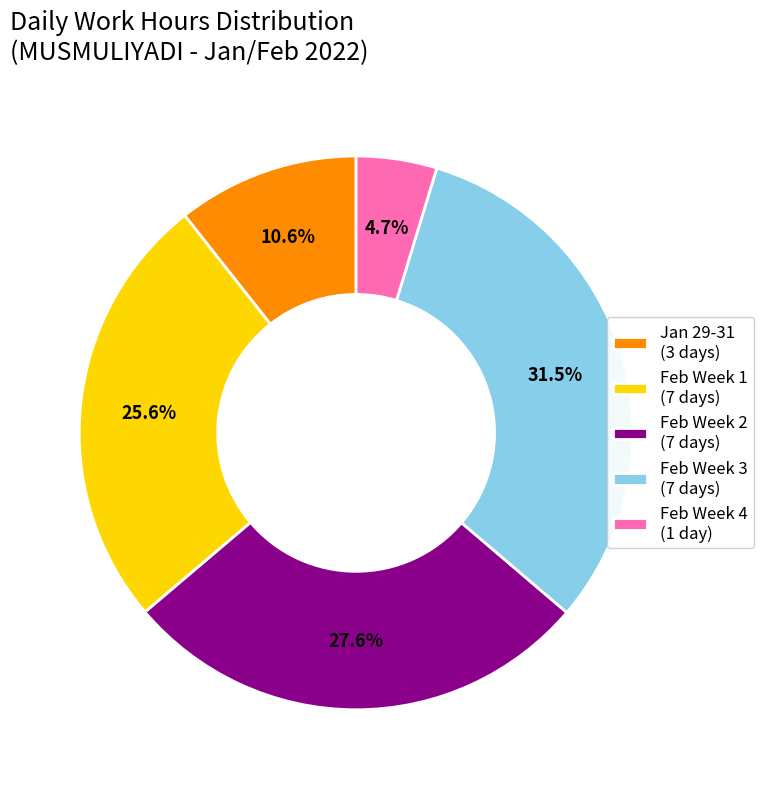

How many segments does this pie chart have?

5